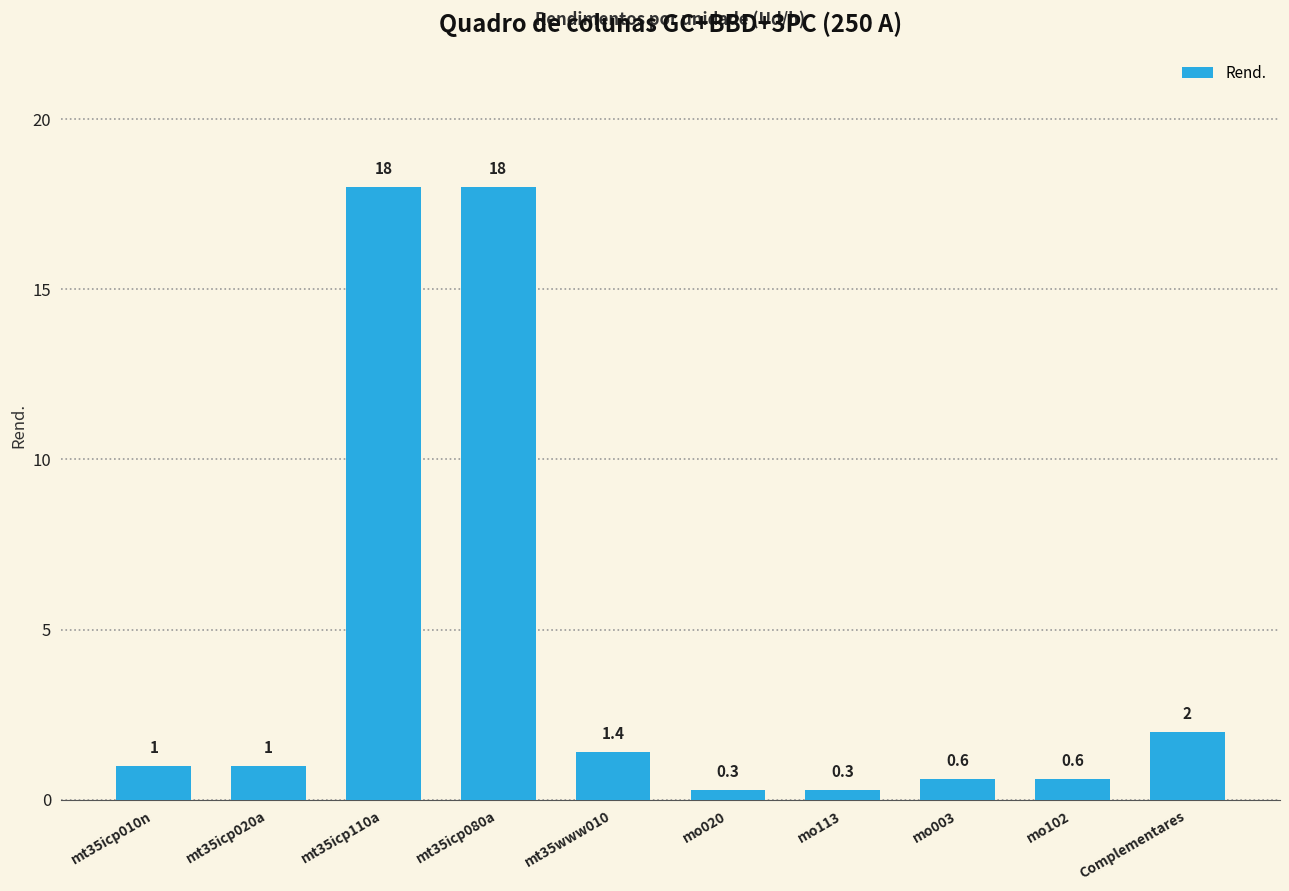

What is the change in value from mt35www010 to mo020?

-1.1